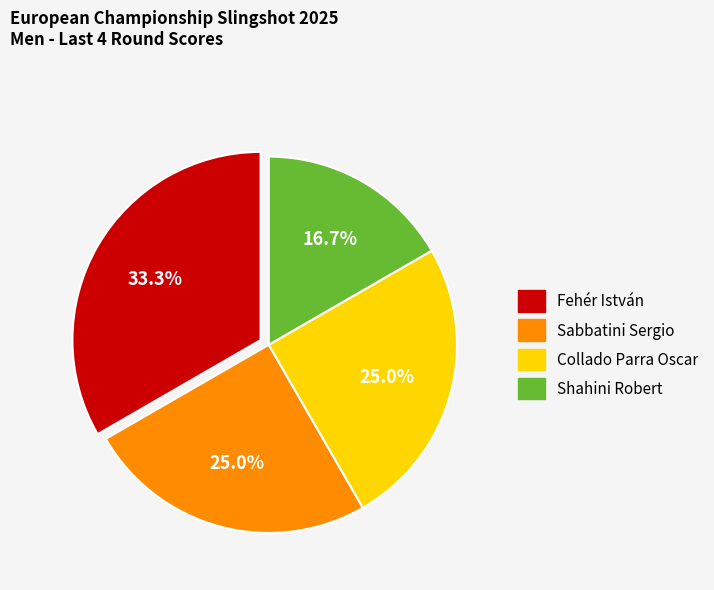

To the nearest percent, what percentage of the pie is Shahini Robert?

17%